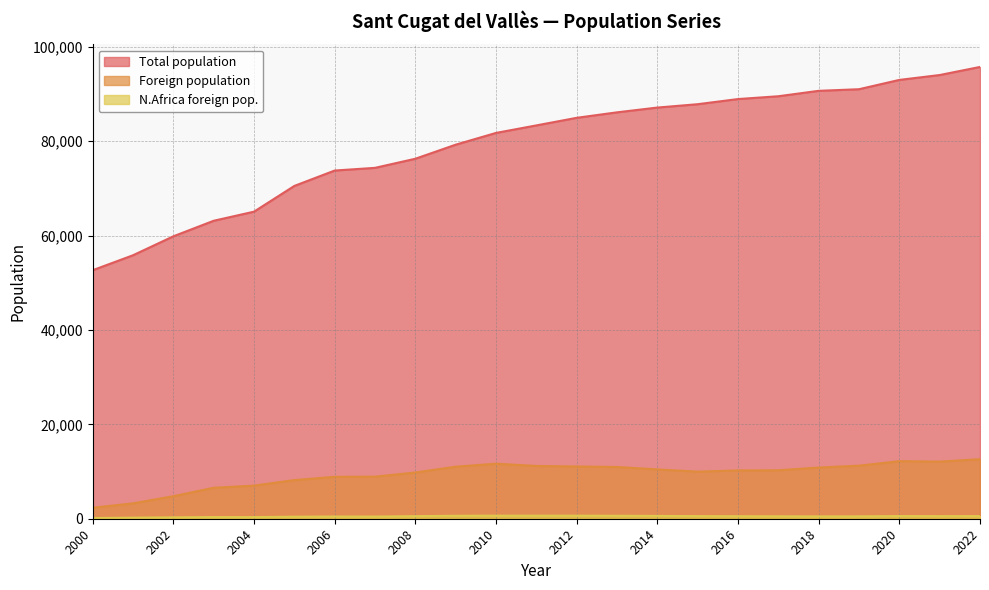

True or false: Total population has a value of 112857 at 2012.

False